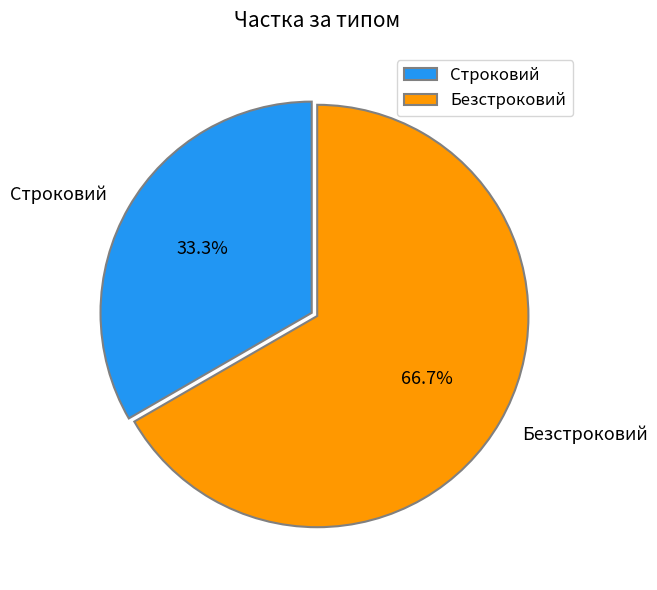

The Строковий slice represents 22% of the pie. True or false?

False